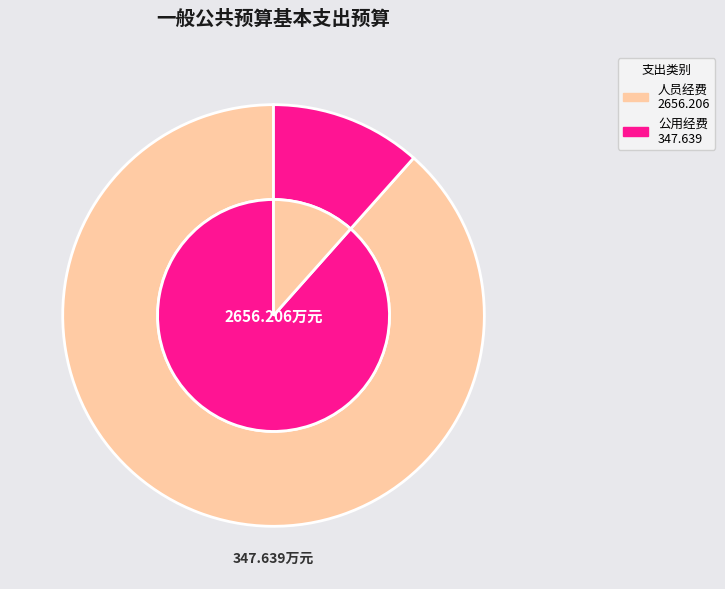

To the nearest percent, what is the difference between the 人员经费 and 公用经费 slice percentages?

77%